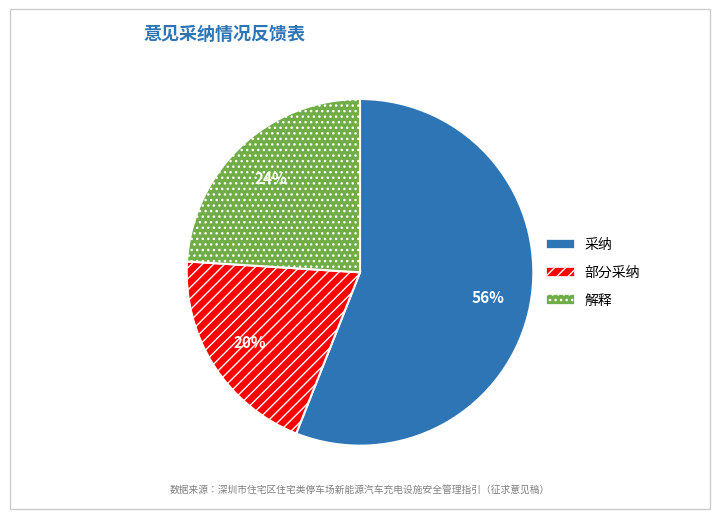

To the nearest percent, what is the combined percentage of 部分采纳 and 解释?

44%